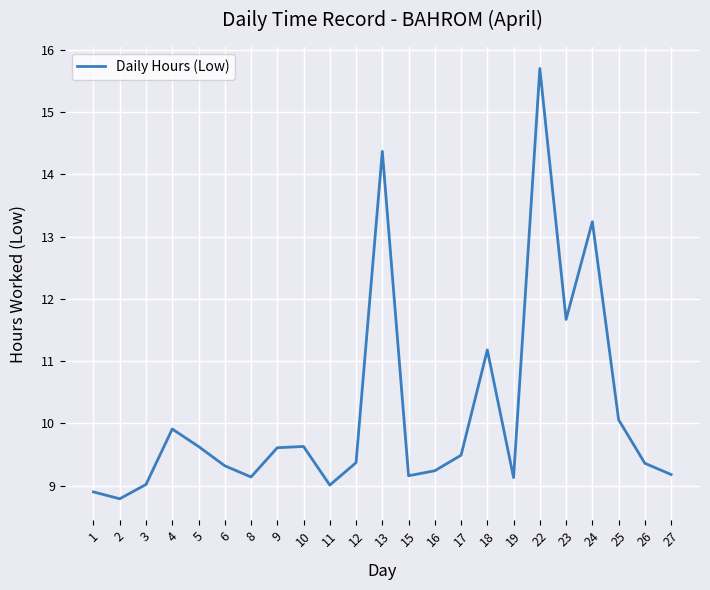

Approximately how many times larger is the value at 6 compared to 9?

1.0